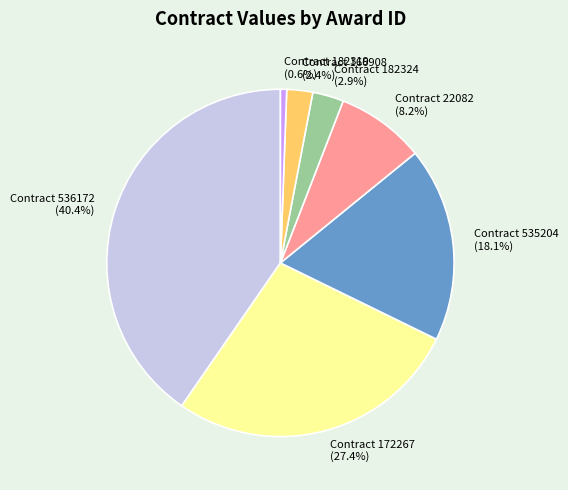

How many segments does this pie chart have?

7